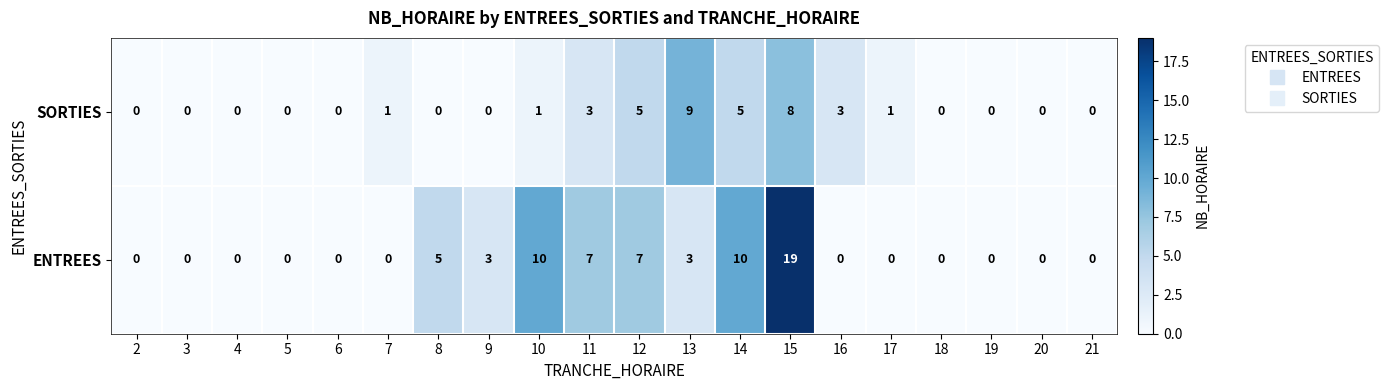

At which category is the sum across all series the highest?

15